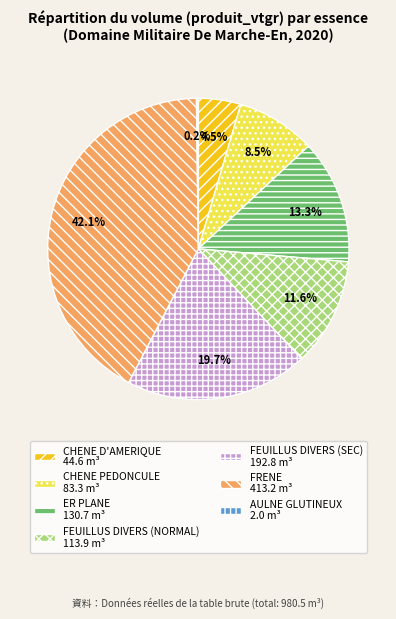

Does any single category account for the majority?

No